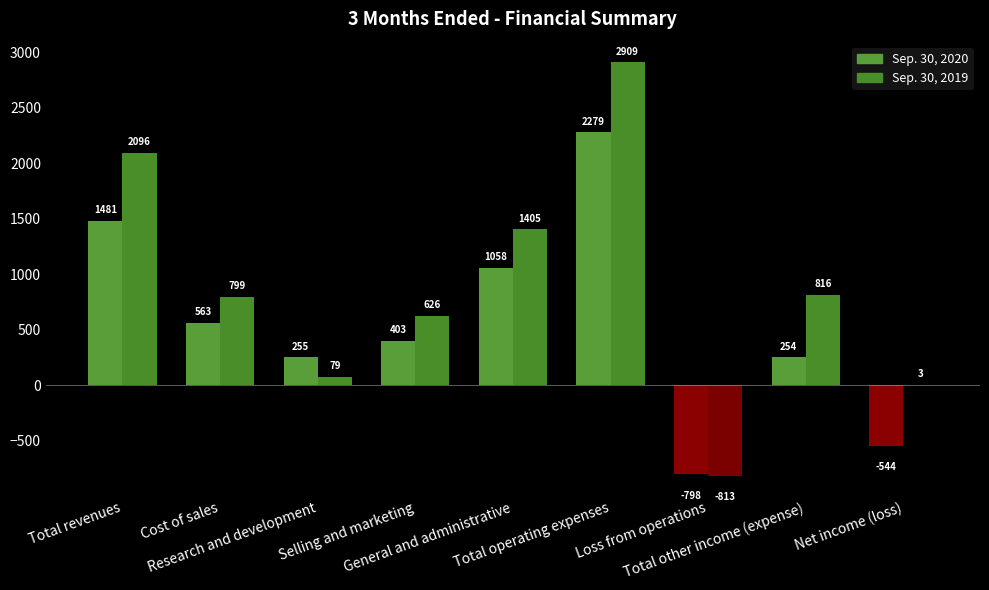

Is the value of Sep. 30, 2019 at Total operating expenses greater than the value of Sep. 30, 2020 at Total operating expenses?

Yes